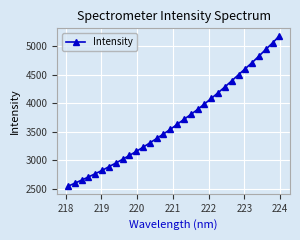

What is the difference between the maximum and minimum values?

2646.6